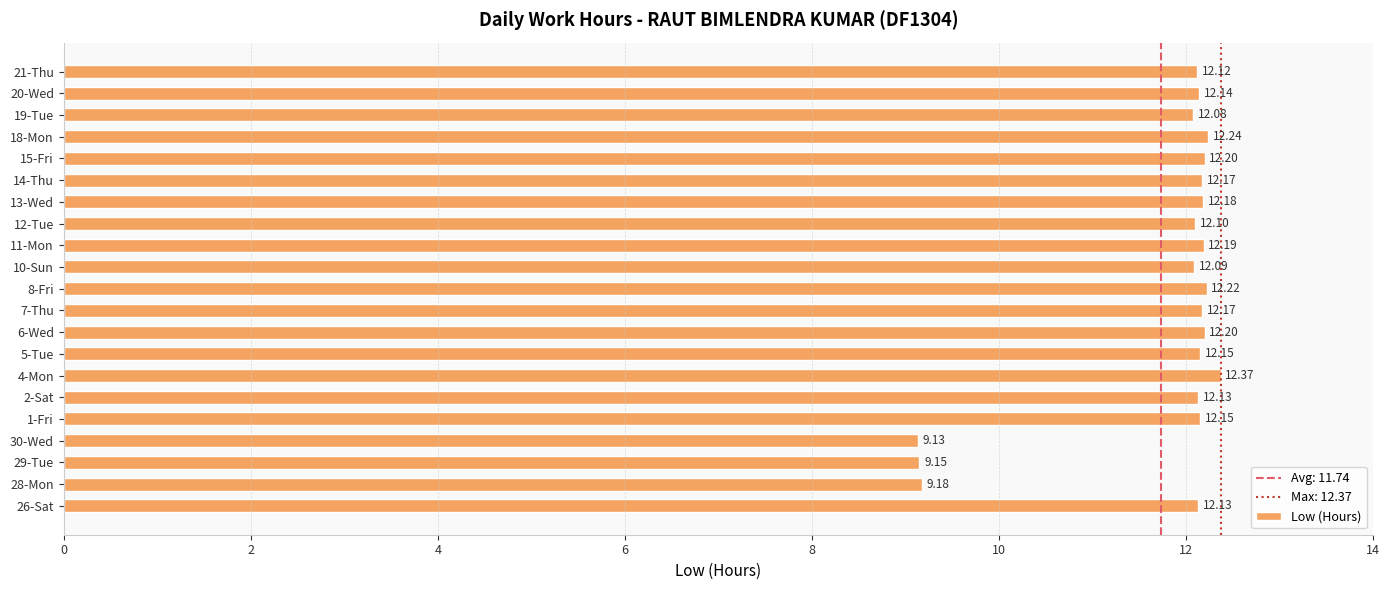

What is the sum of all values?

246.5